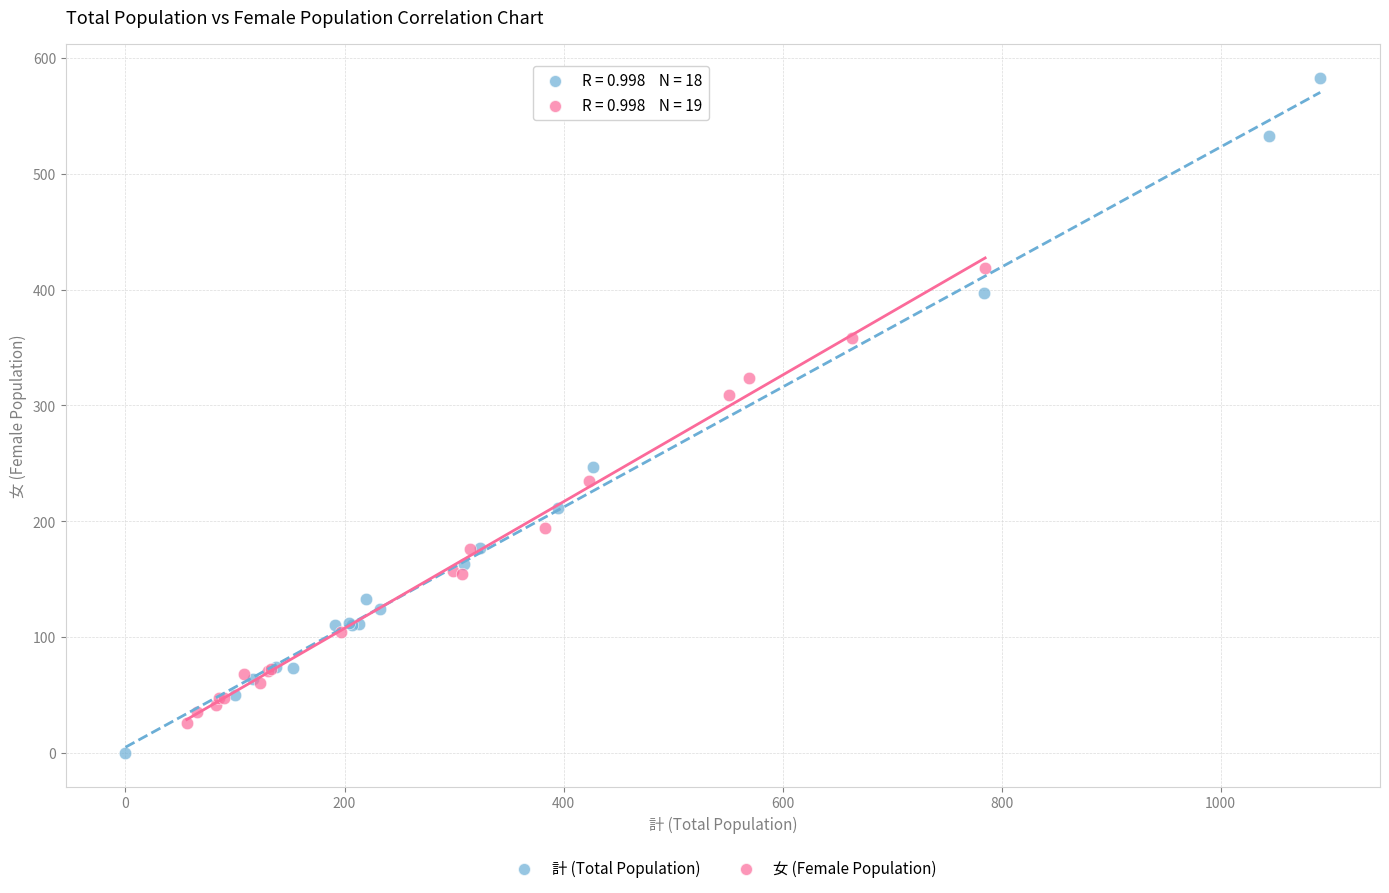

Which series has the largest Y range (max minus min)?

計 (Total Population)